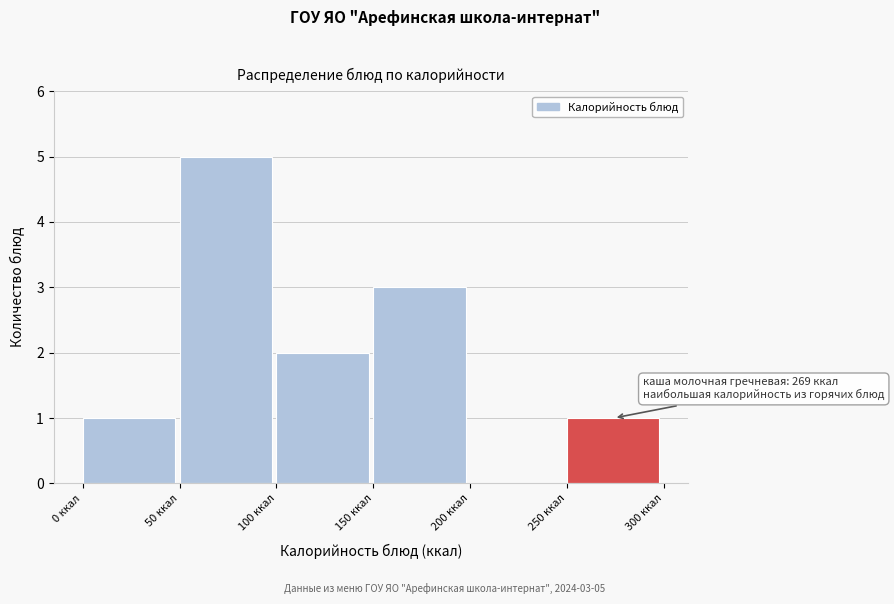

Over which range of the x-axis is the bar tallest?

50 to 100